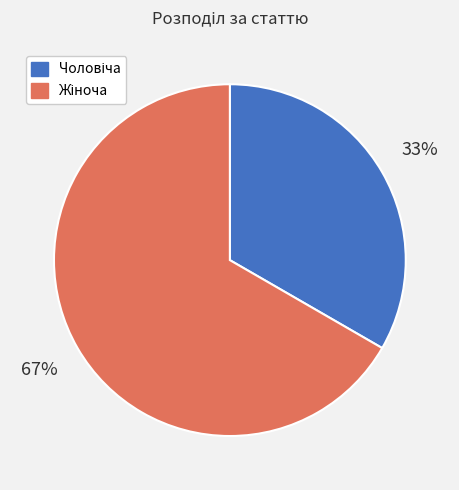

Is there a majority slice in this chart?

Yes